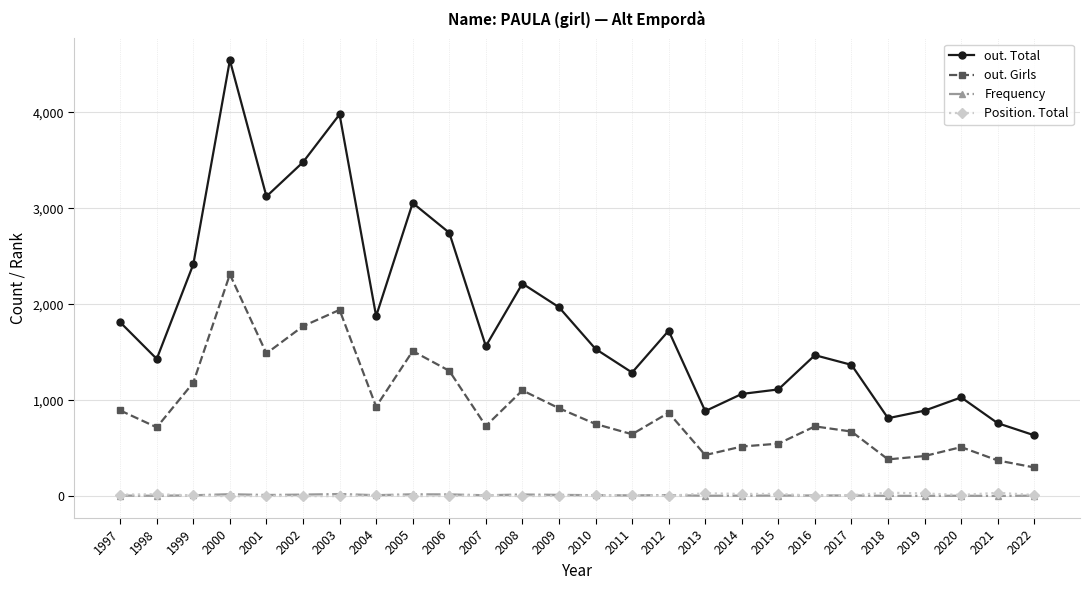

What is the sum of all out. Girls values?

23996